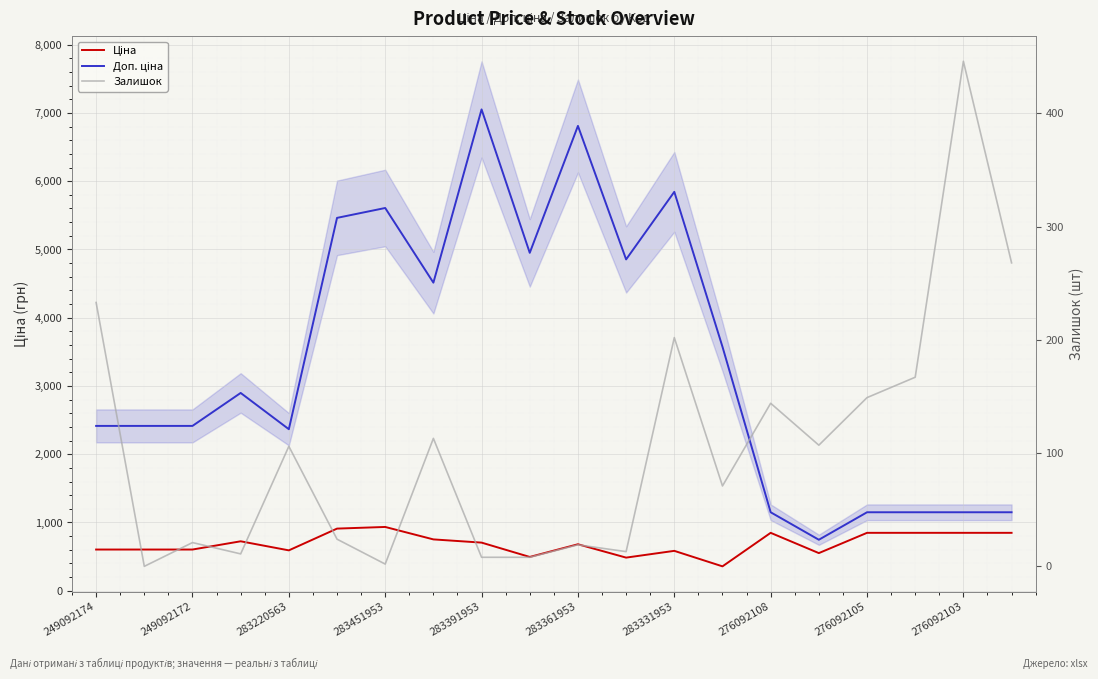

What position from the right is 276092108?

6